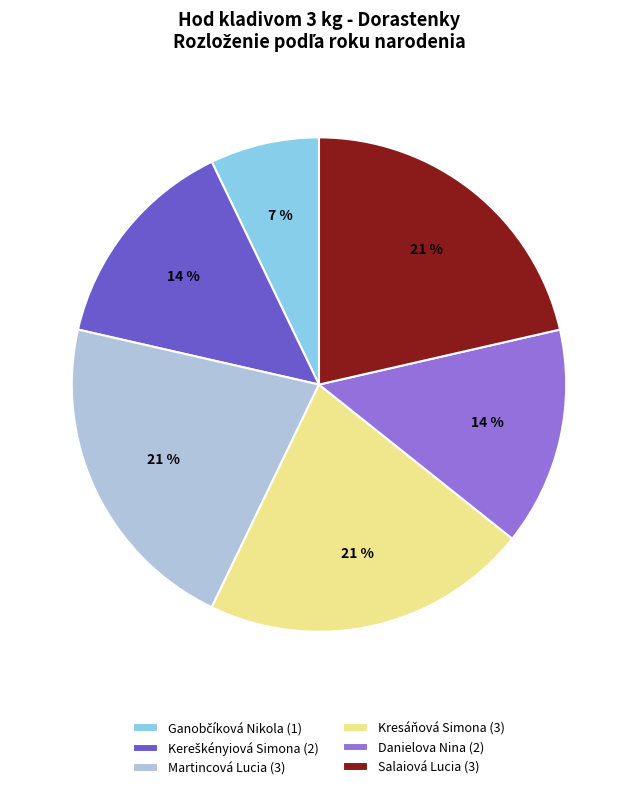

Approximately how many times larger is the value at Kresáňová Simona (3) compared to Salaiová Lucia (3)?

1.0